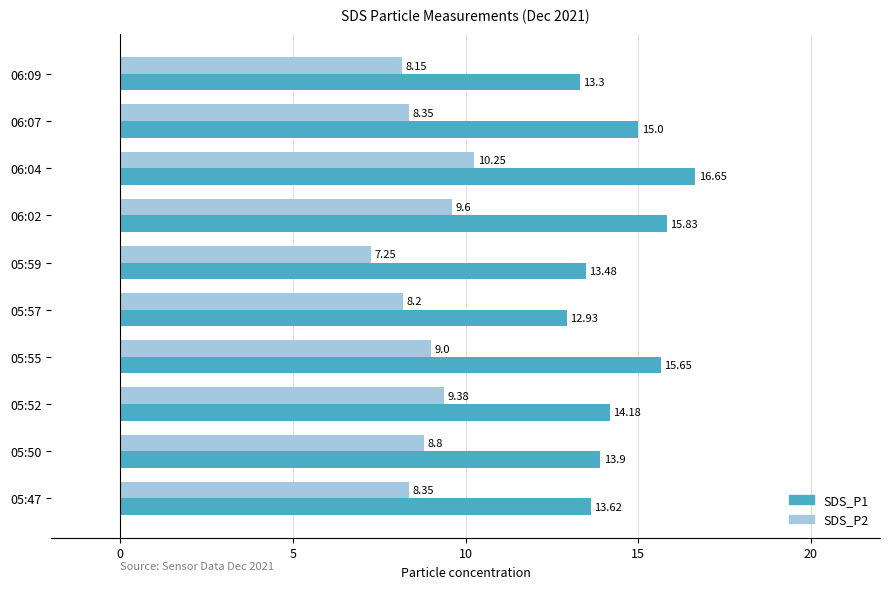

Count the number of data series in this chart.

2